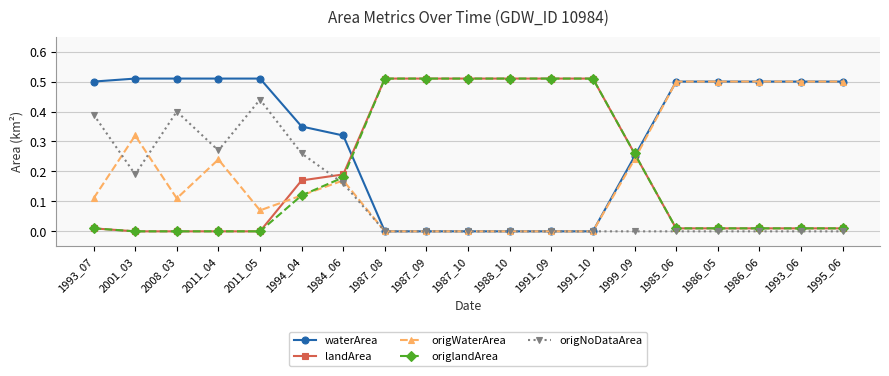

How many lines are shown in the chart?

5